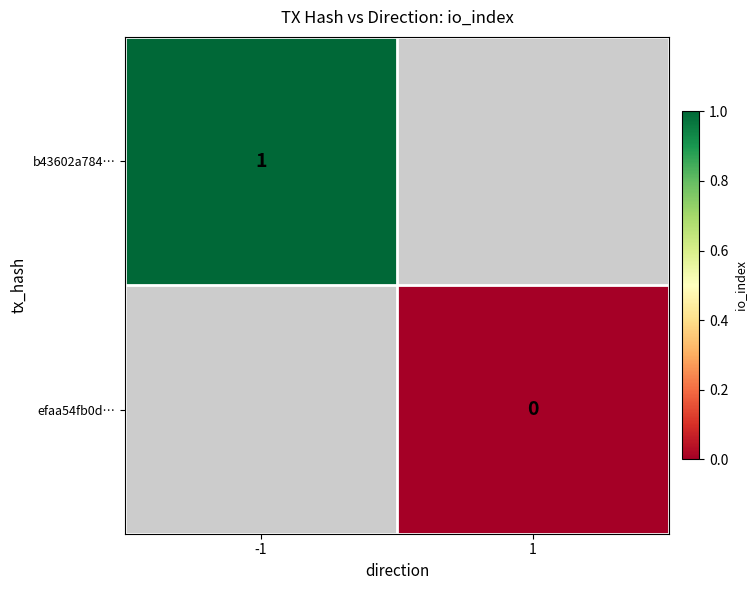

True or false: b43602a784… has a value of 0 at -1.

False